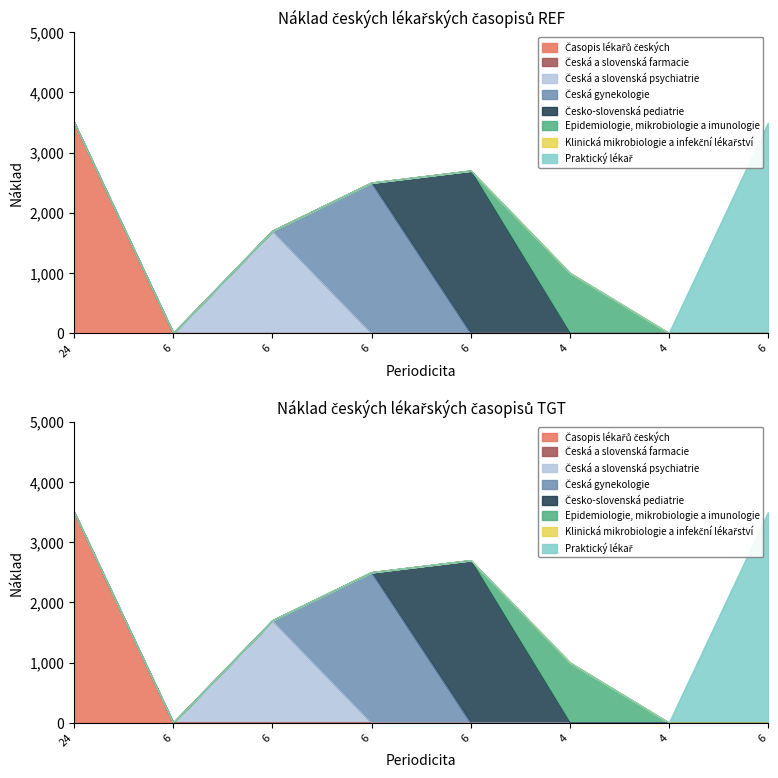

How many values are above zero?

6